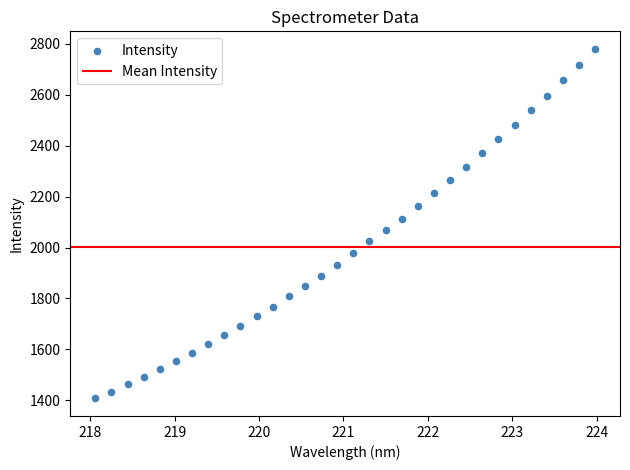

What is the range of Y values (max minus min)?

1371.6